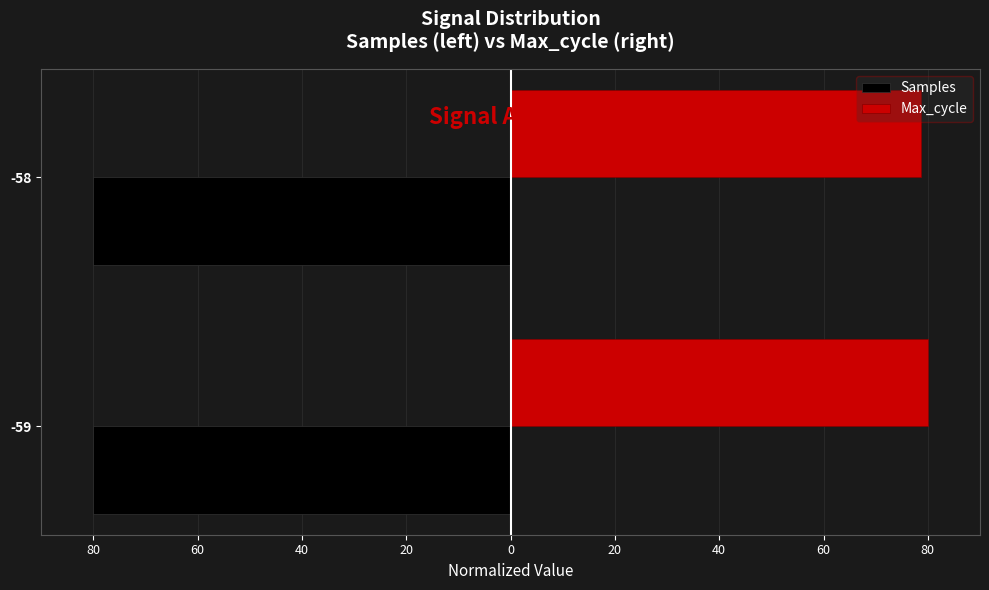

What is the value of the Max_cycle bar at the 2nd from the left?

78.6